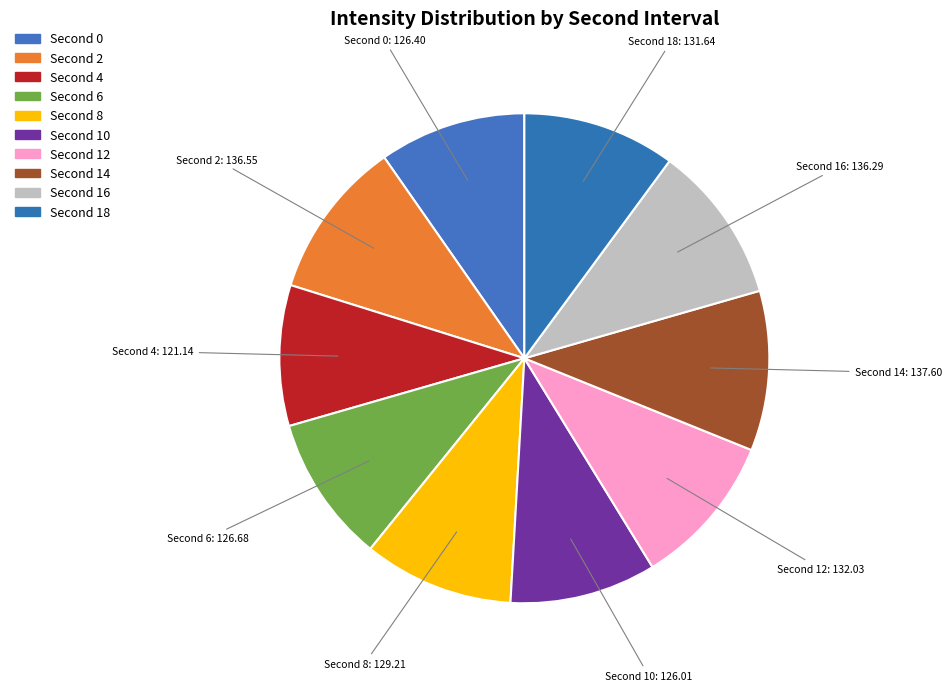

Does any single category account for the majority?

No